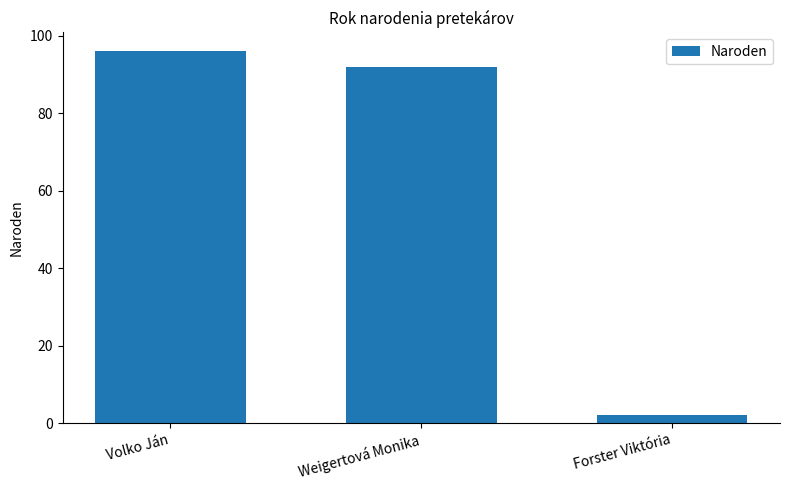

Which has a higher value, Volko Ján or Weigertová Monika?

Volko Ján